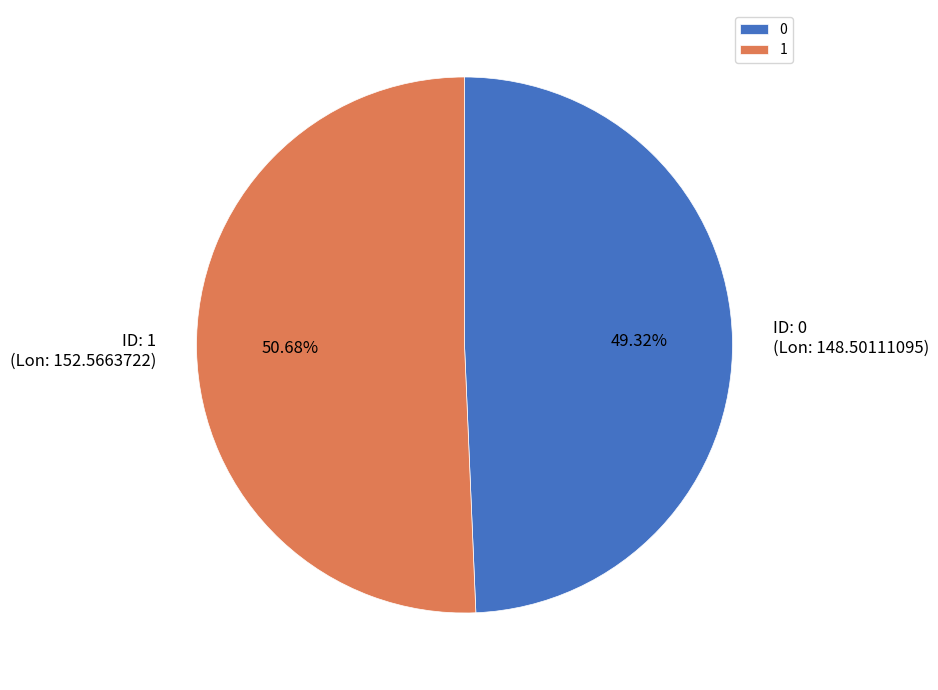

How much of the chart is everything except 0?

50.7%